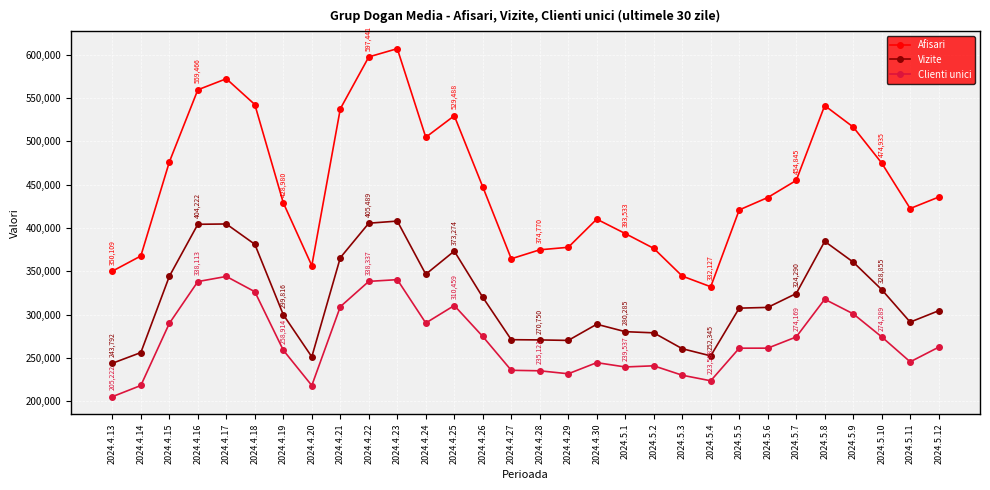

List the series in order of their overall mean, lowest first.

Clienti unici, Vizite, Afisari